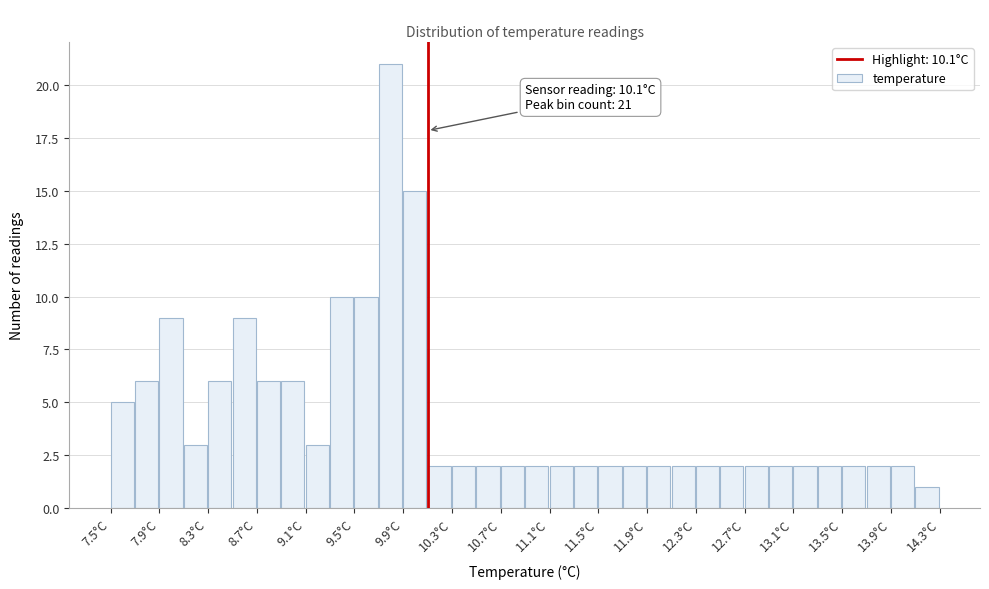

Which range on the x-axis has the tallest bar?

9.7 to 9.9